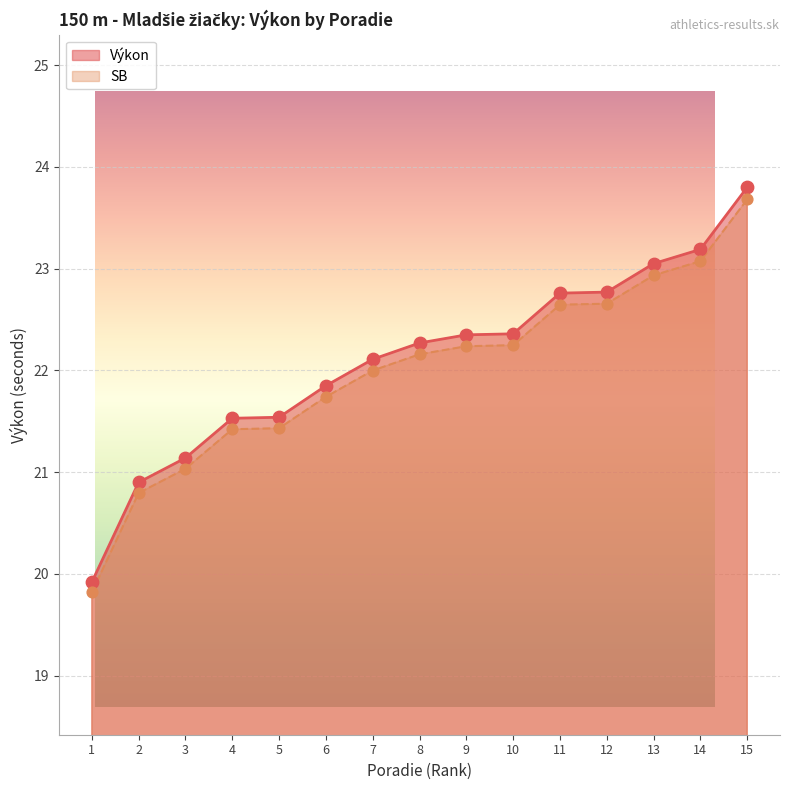

Which series reaches the maximum Y coordinate?

Výkon